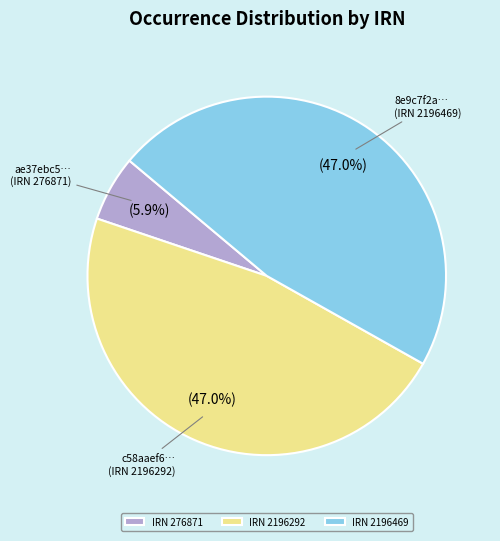

Which slice is the smallest?

IRN 276871